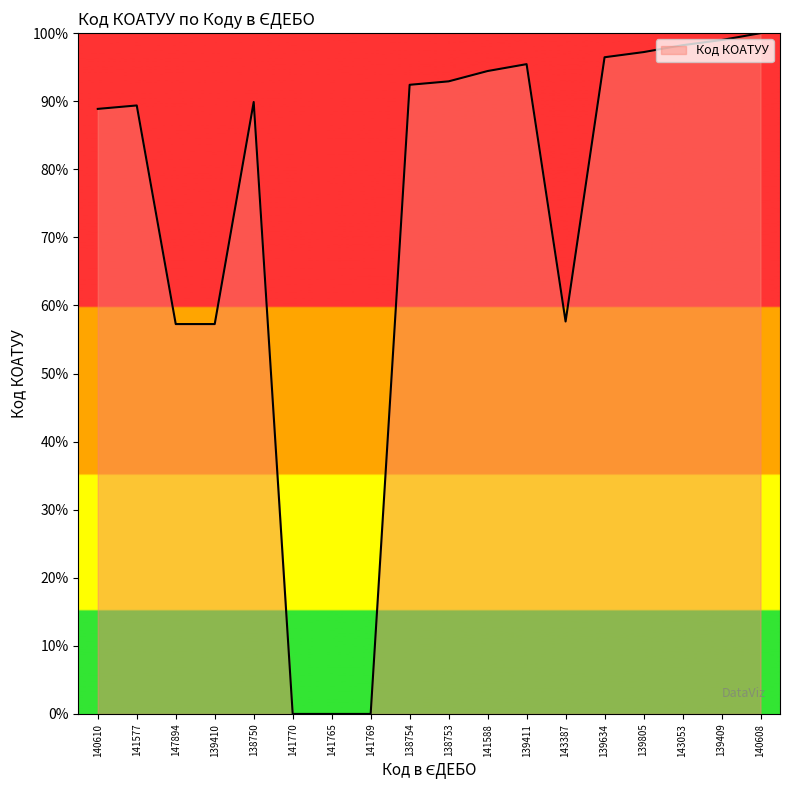

The value at 139634 is 42.8. True or false?

False